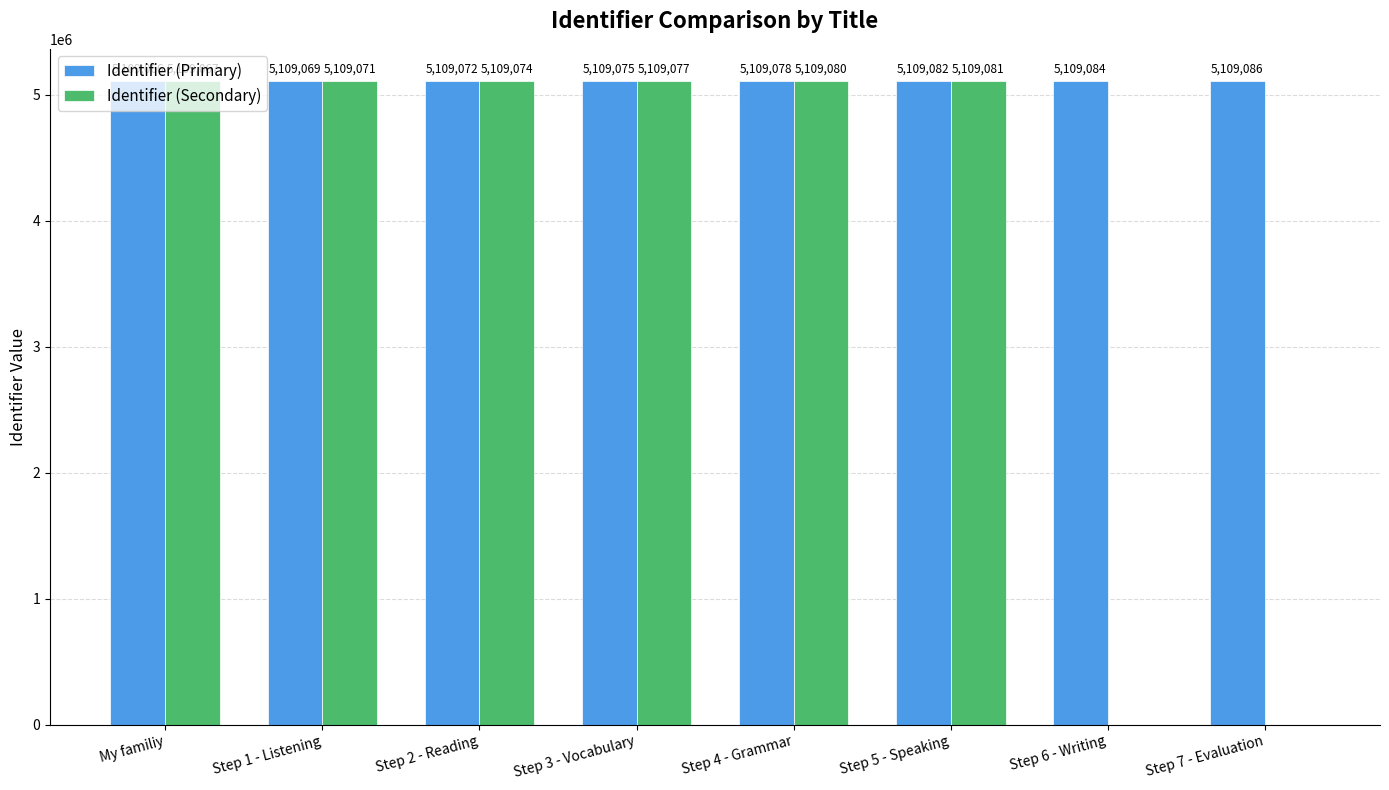

Which category has the highest value in the Identifier (Secondary) series?

Step 5 - Speaking